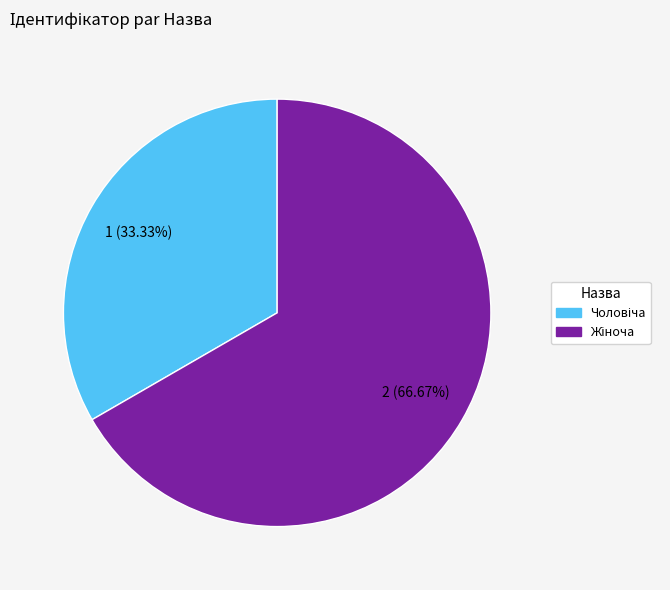

Is there any slice that represents more than half of the pie?

Yes